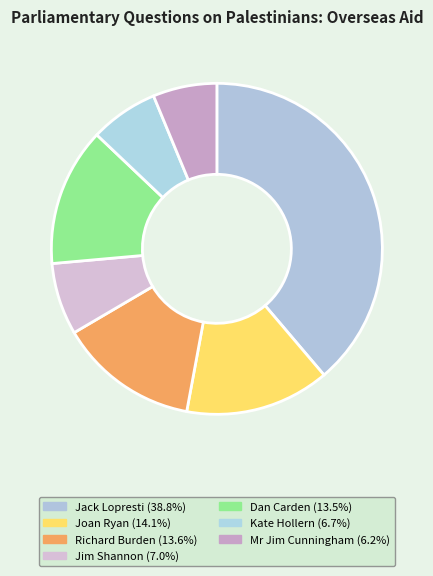

How many slices are in this pie chart?

7